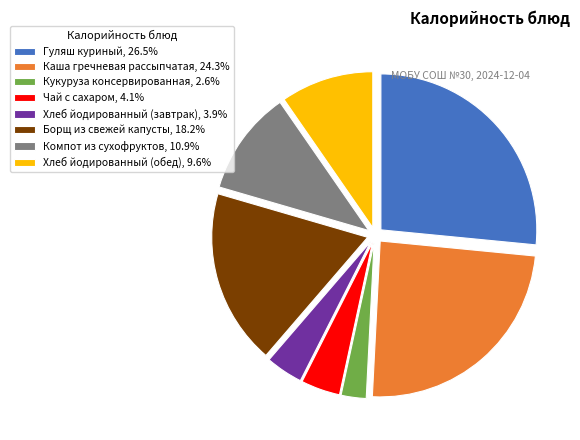

Is there any slice that represents more than half of the pie?

No